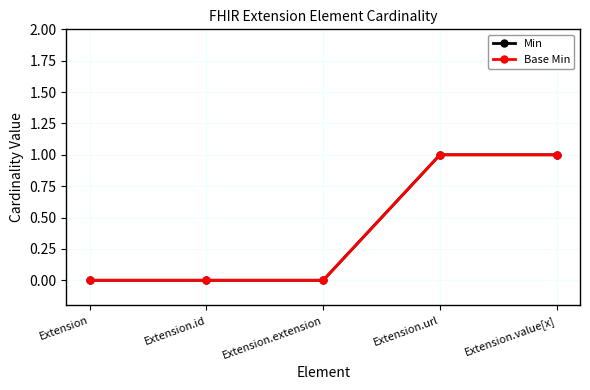

Is this an area chart (filled region under the line)?

No